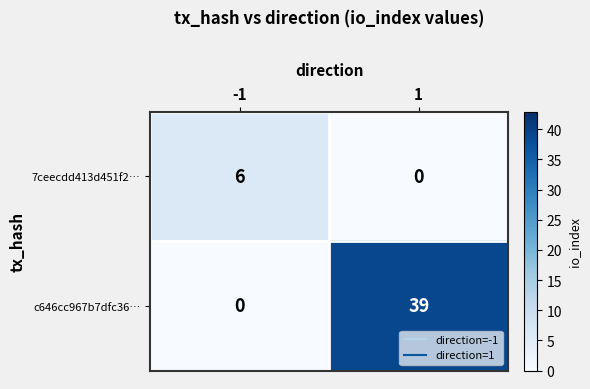

List the series in order of their overall mean, lowest first.

7ceecdd413d451f2…, c646cc967b7dfc36…